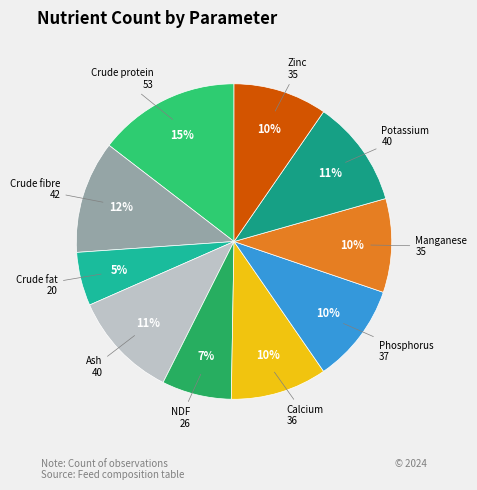

True or false: Crude protein accounts for 28% of the total.

False